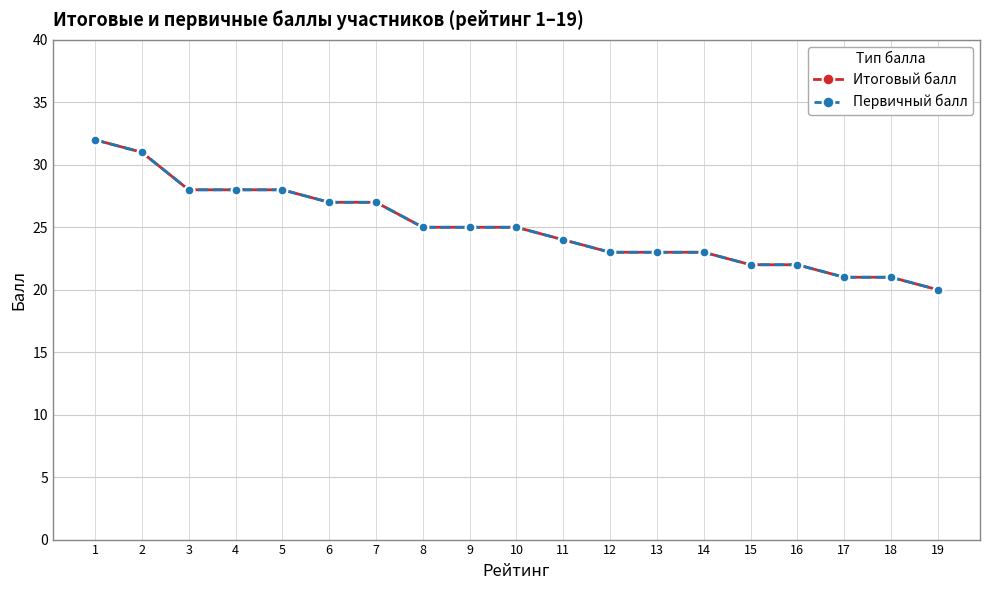

Where does the Первичный балл series first go above 25?

1